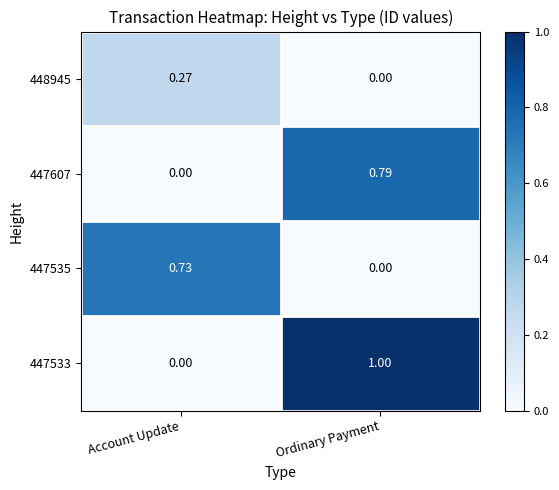

Which series has the largest range (max minus min)?

447533